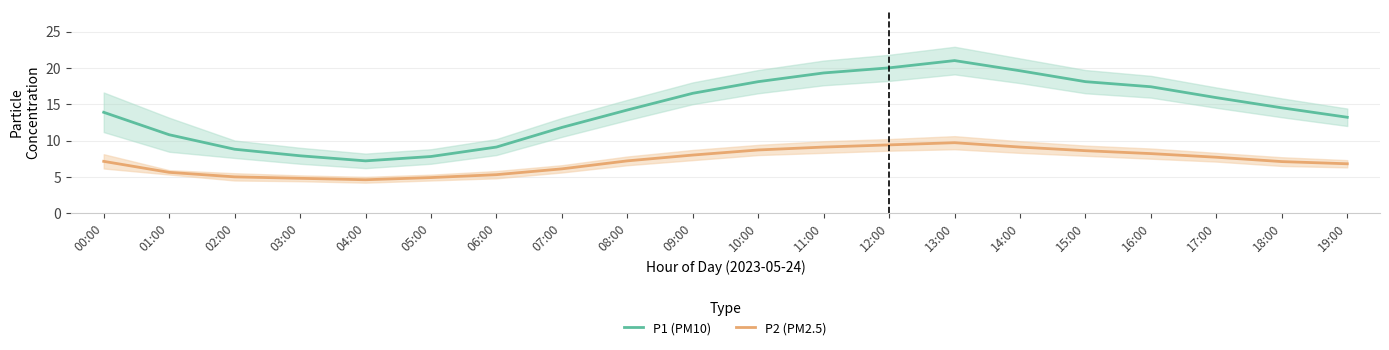

Which series has the largest range (max minus min)?

P1 (PM10)